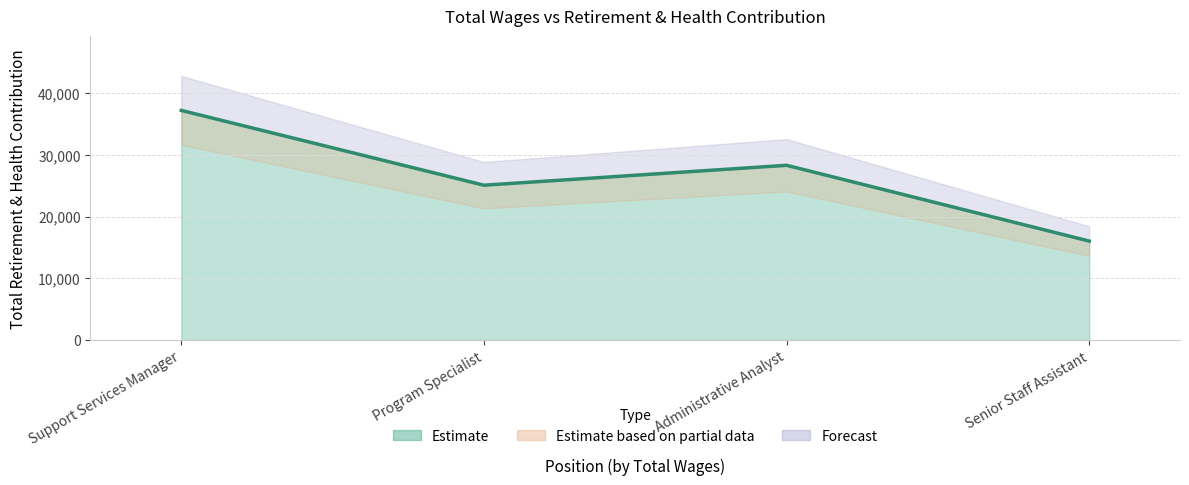

What position from the right is Senior Staff Assistant?

1